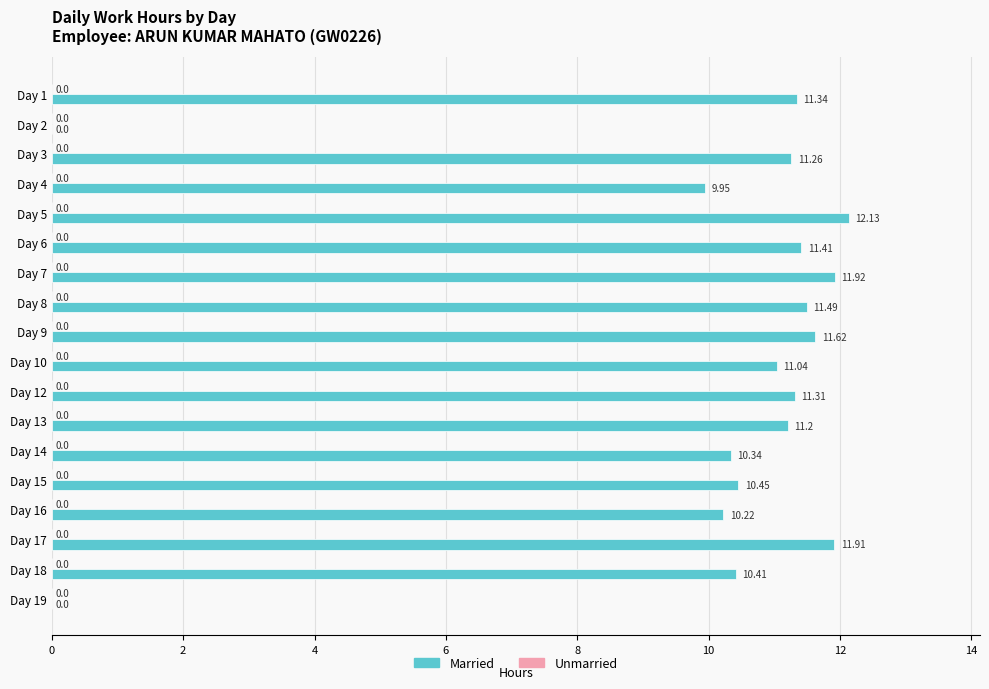

Between Day 10 and Day 3, which is larger?

Day 3